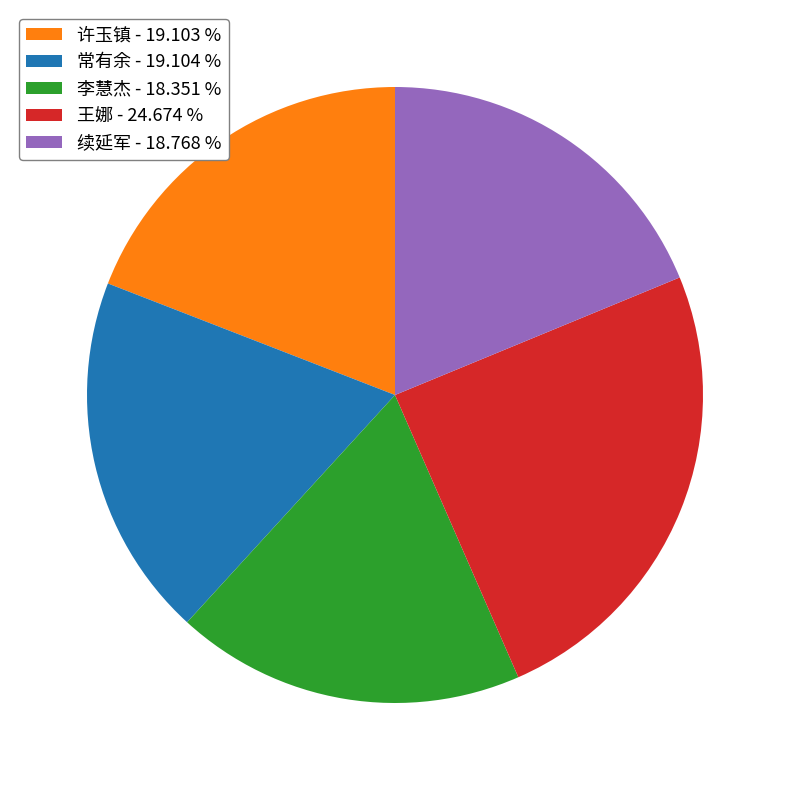

What is the ratio of the value at 常有余 to the value at 续延军?

1.0